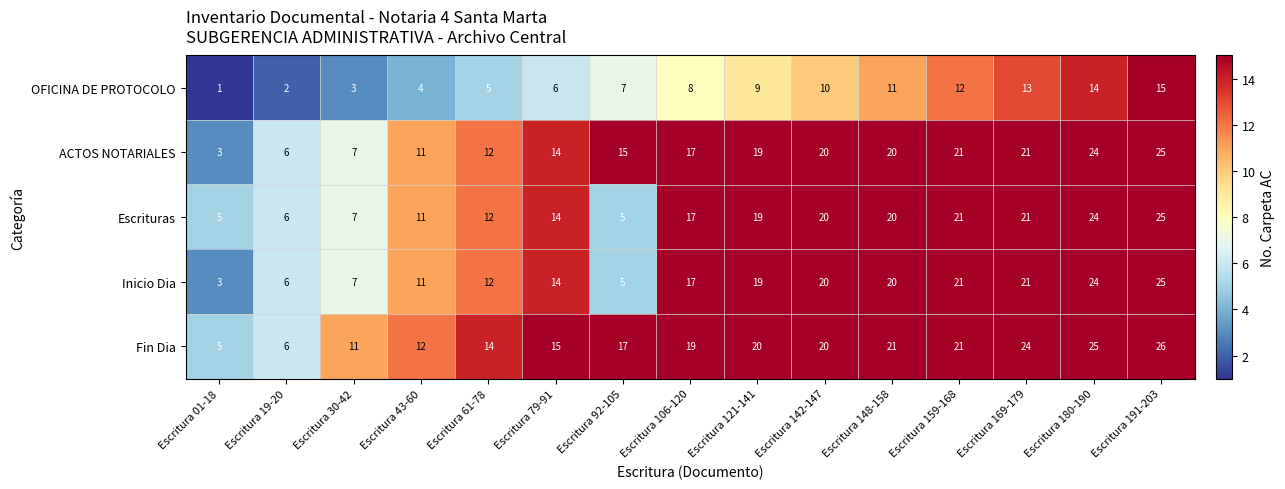

At which category does the chart reach its minimum across all series?

Escritura 01-18